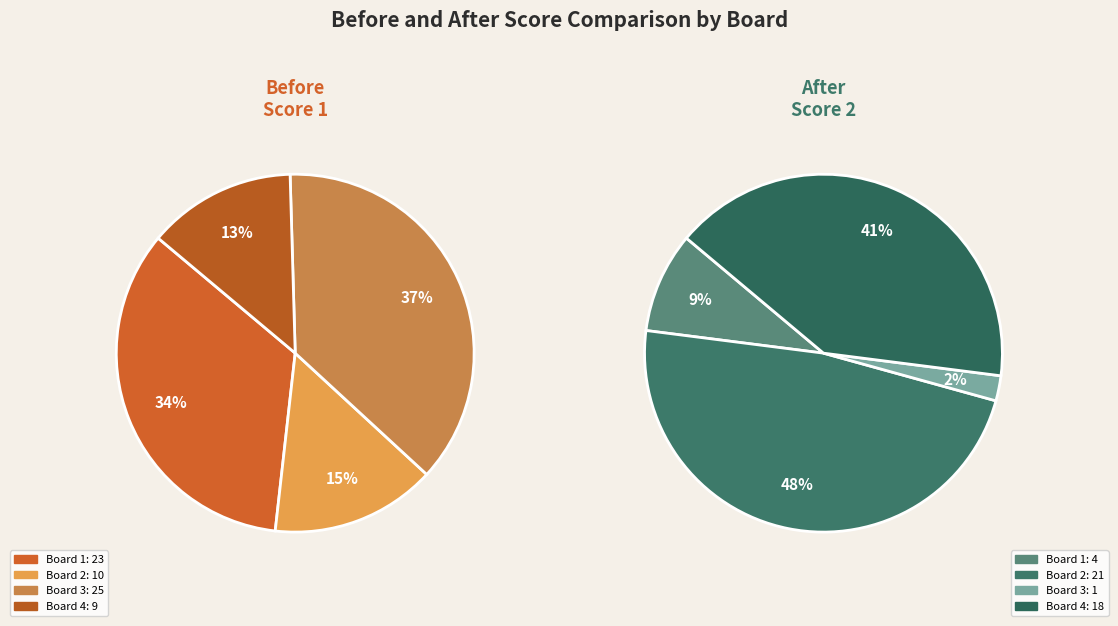

True or false: Board 2 (Misra Sudip) accounts for 15% of the total.

True